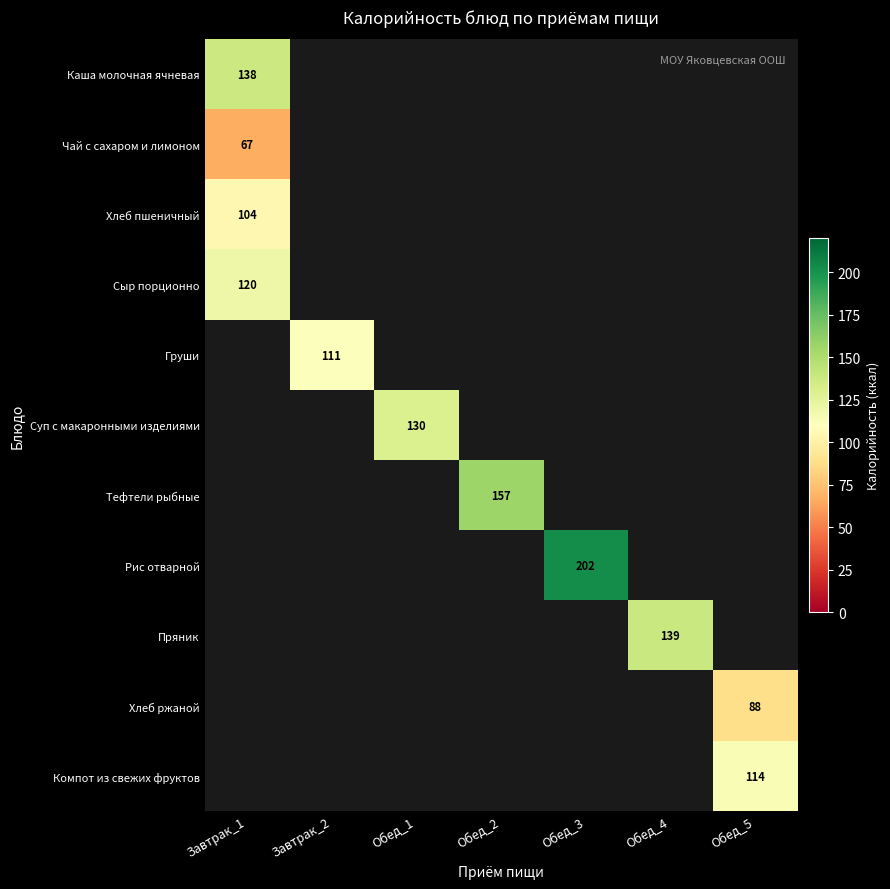

True or false: Груши has a value of 111 at Завтрак_2.

True